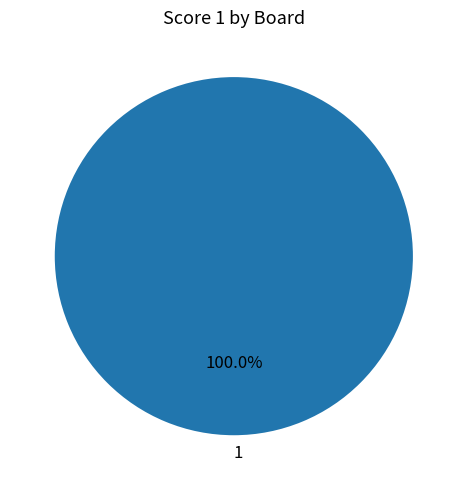

Does 1 represent more than half of the total?

Yes